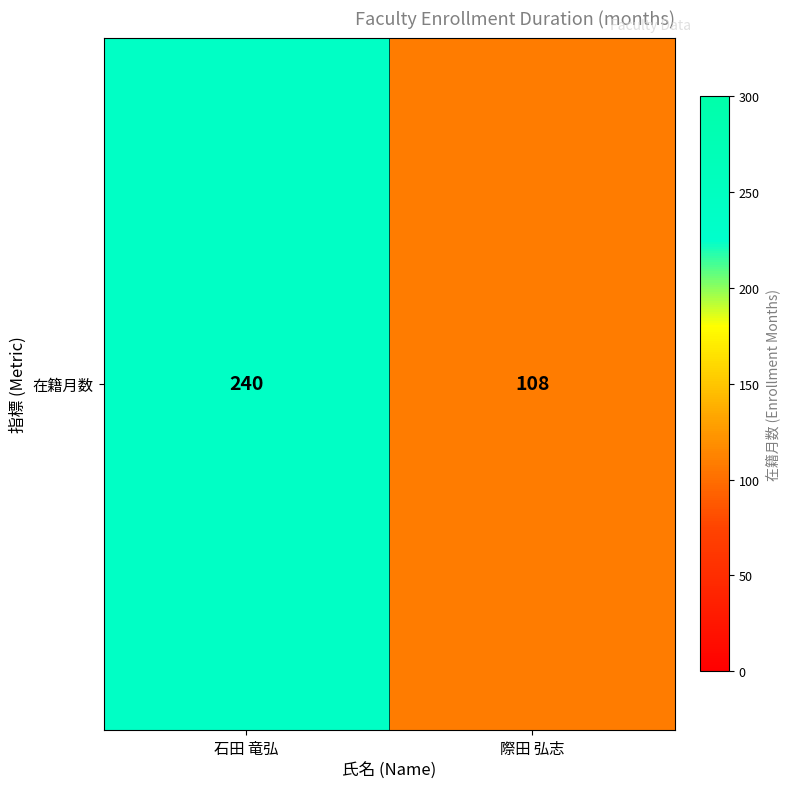

Which label corresponds to the smallest value in the chart?

際田 弘志